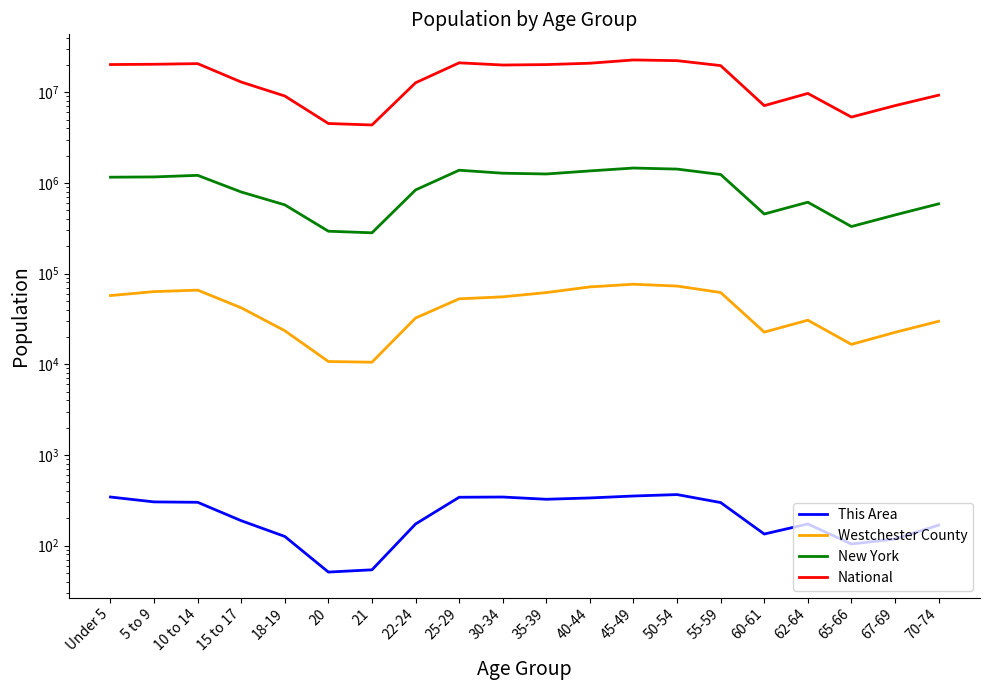

What is the spread (max minus min) of values at 25-29?

21101508